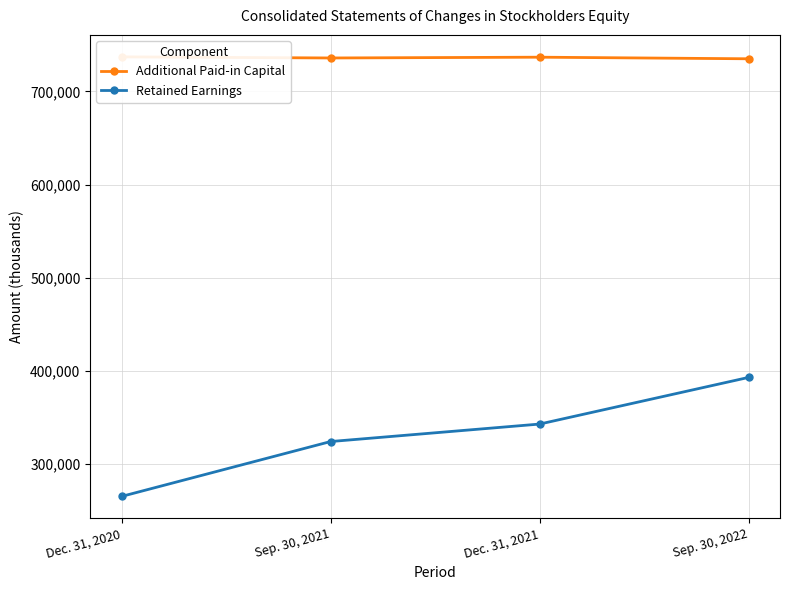

Between Dec. 31, 2020 and Sep. 30, 2022, which series saw the biggest shift?

Retained Earnings